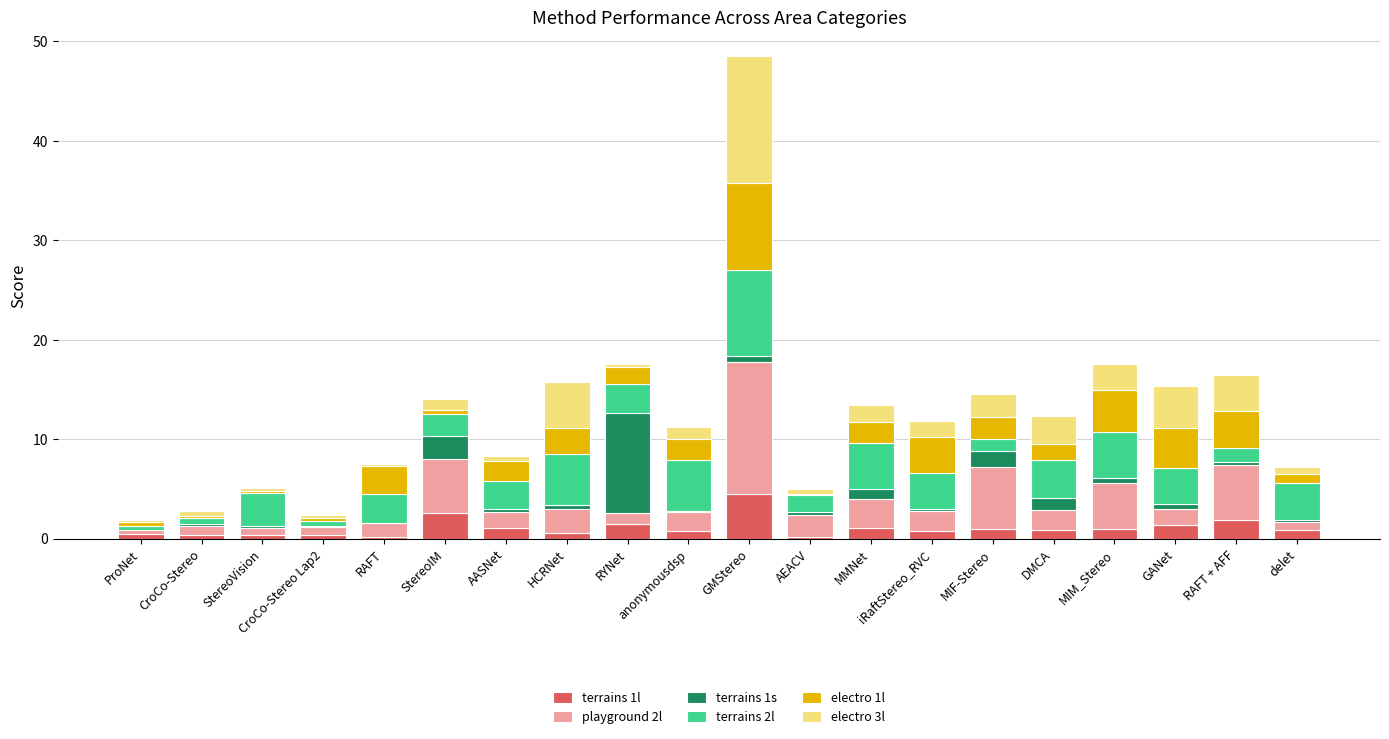

At which category is the sum across all series the highest?

GMStereo